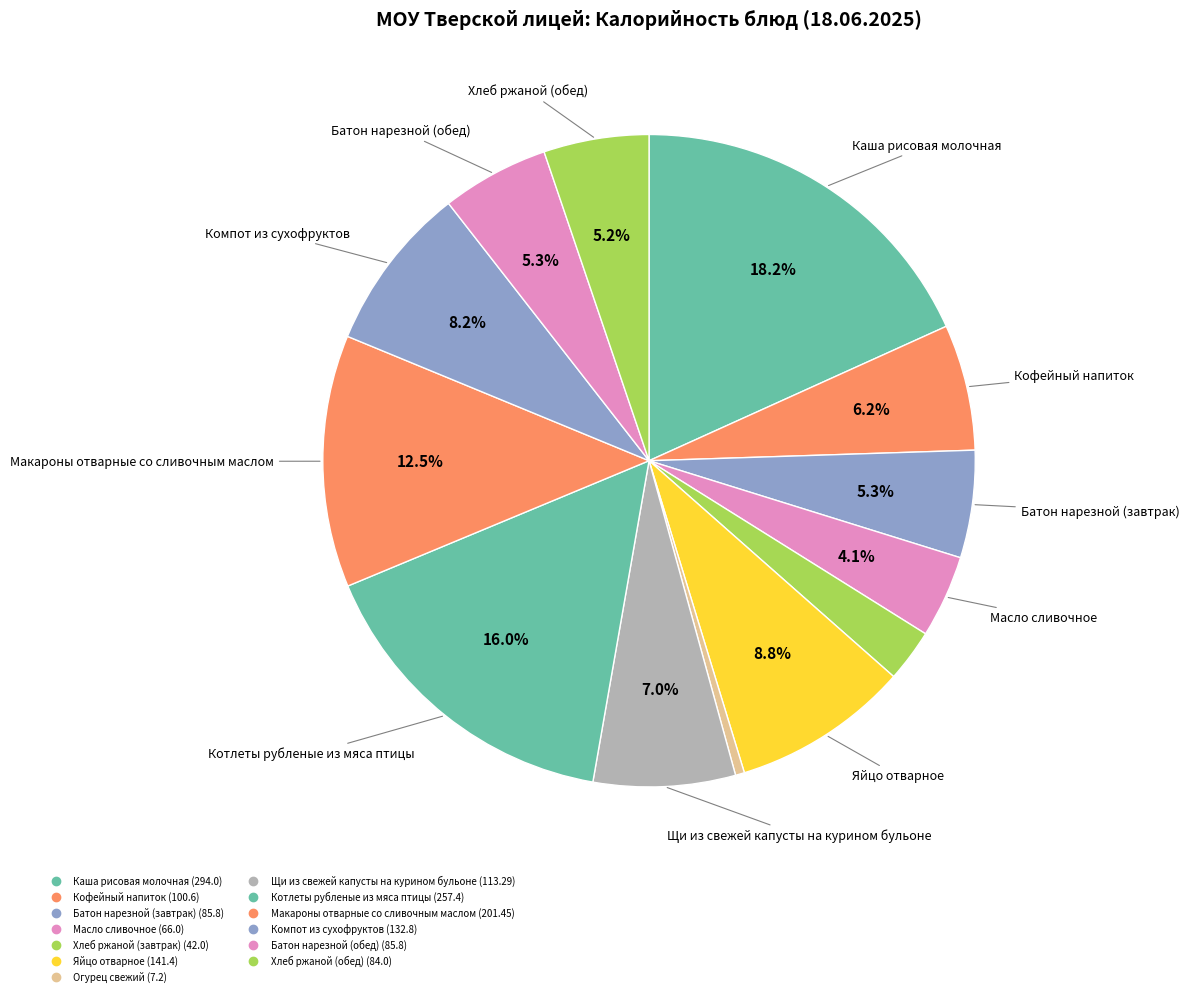

Count the number of slices in the pie.

13